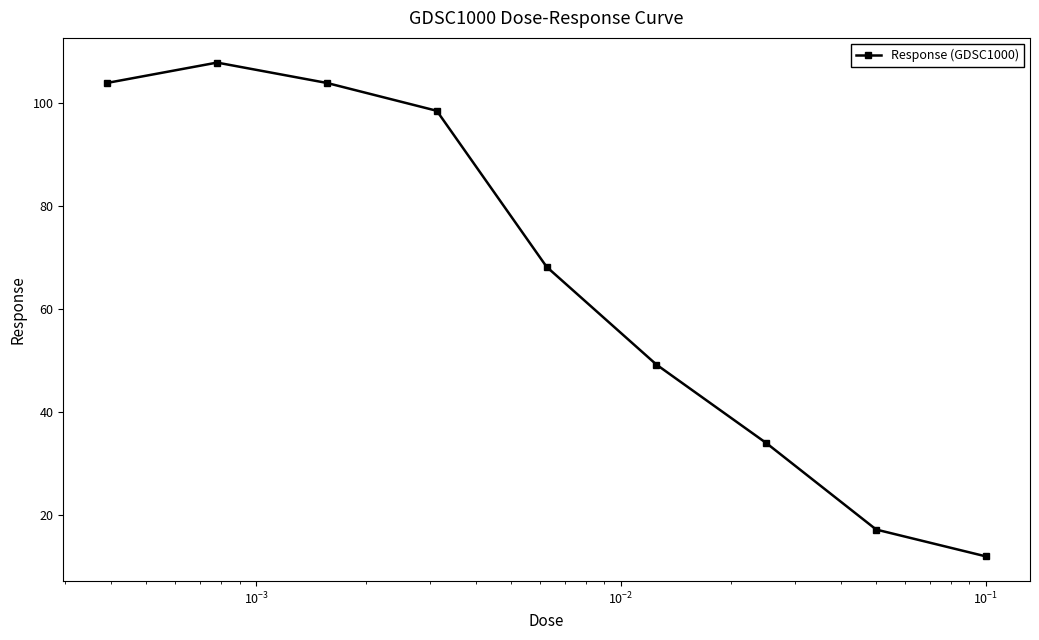

Reading left to right, list all the values displayed in this chart.

103.9	107.9	103.9	98.5	68.2	49.2	33.9	17.1	11.9